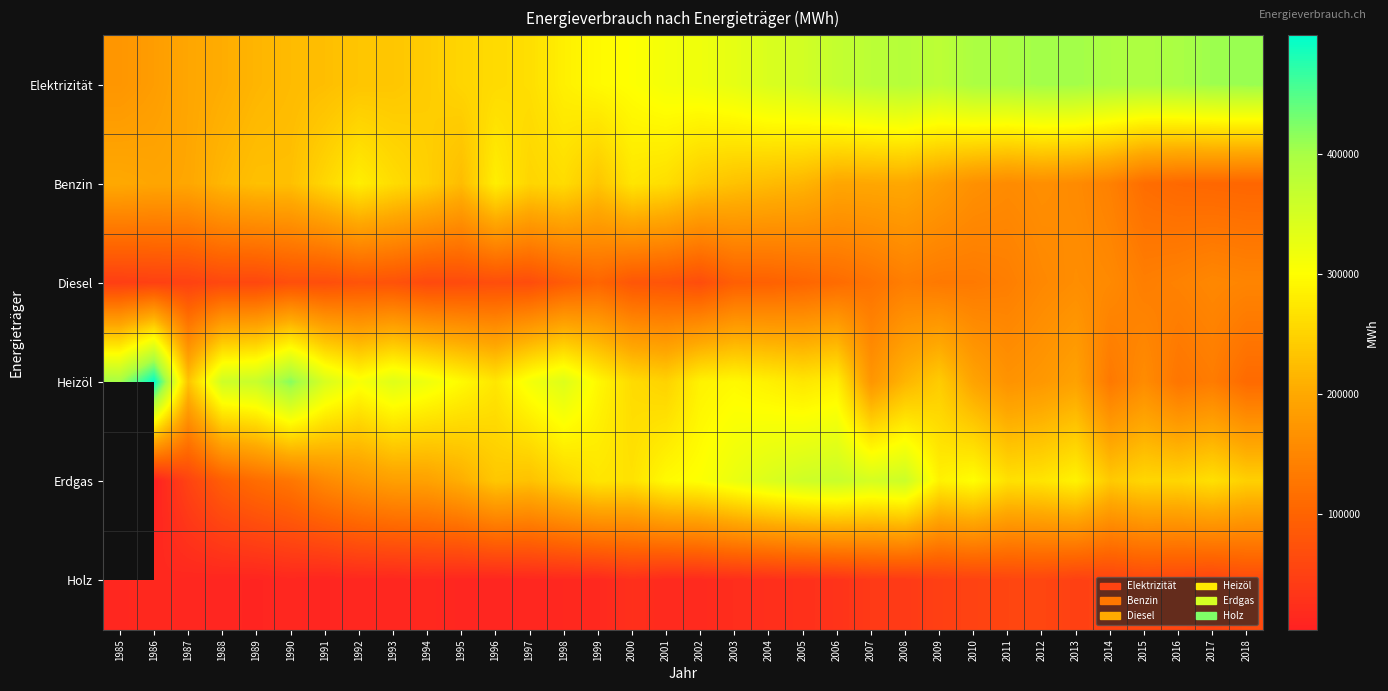

List the series in order of their overall mean, highest first.

Elektrizität, Heizöl, Benzin, Diesel, Erdgas, Holz